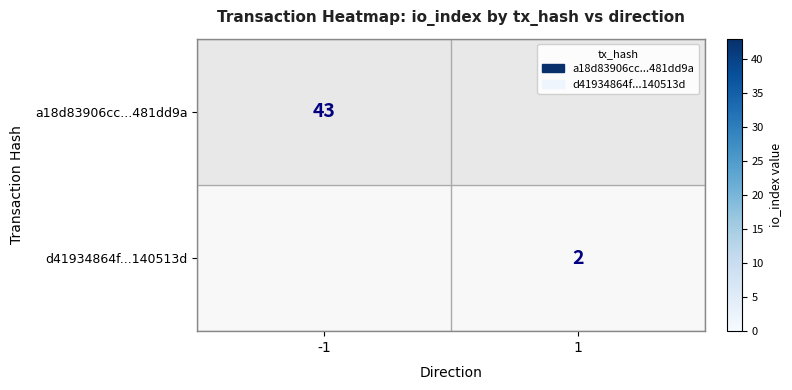

Is the value of d41934864f...140513d at 1 greater than the value of a18d83906cc...481dd9a at -1?

No